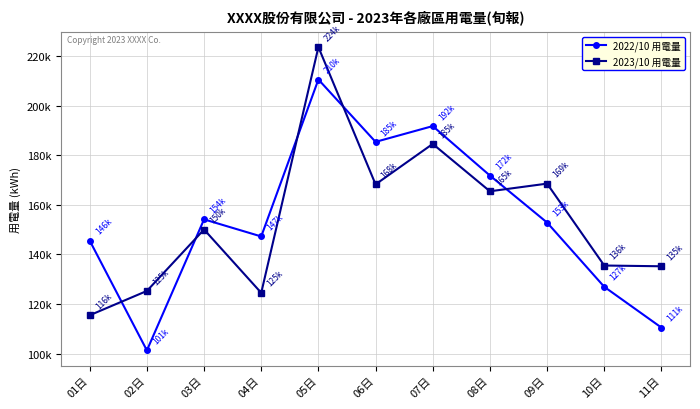

Which series changed the most between 06日 and 11日?

2022/10 用電量